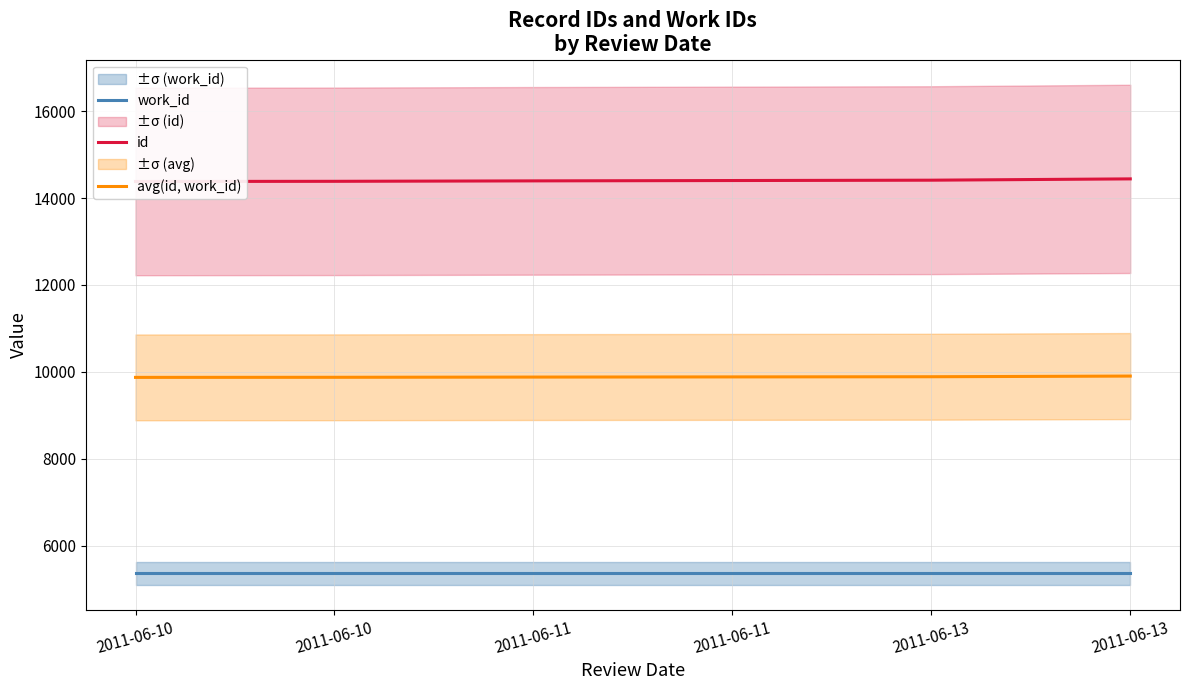

The id series shows 20938 at 2011-06-13. True or false?

False